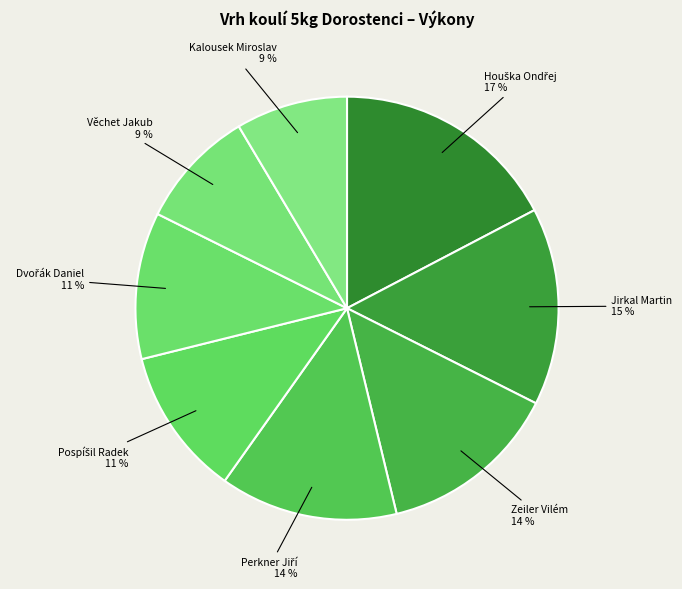

To the nearest percent, what percentage of the pie is Jirkal Martin?

15%